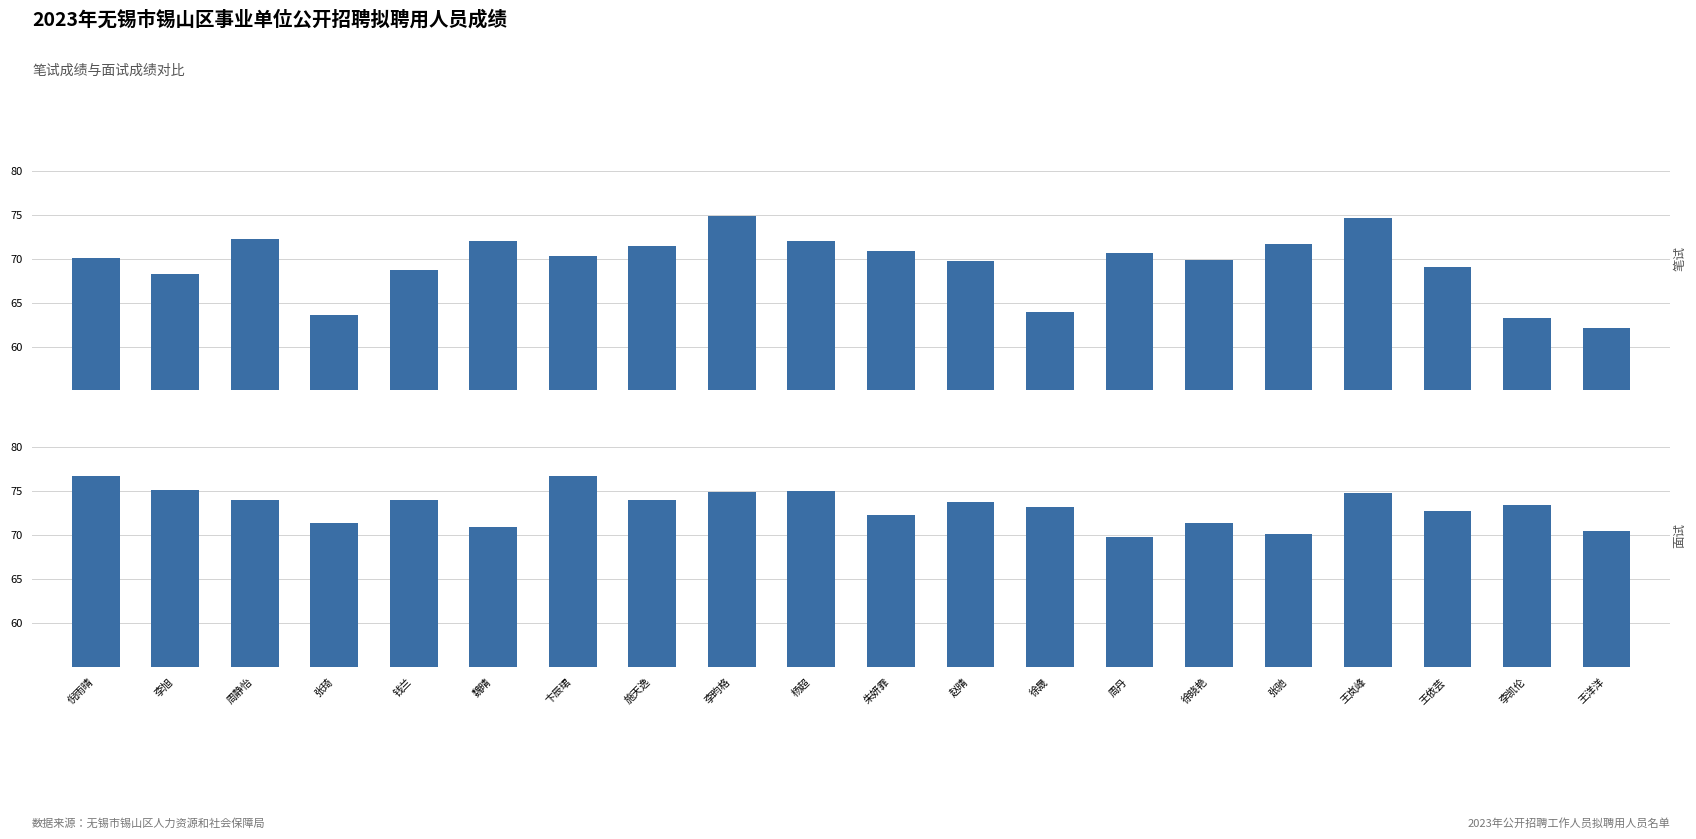

At 徐晓艳, list the series in order from smallest to largest.

笔试成绩, 面试成绩